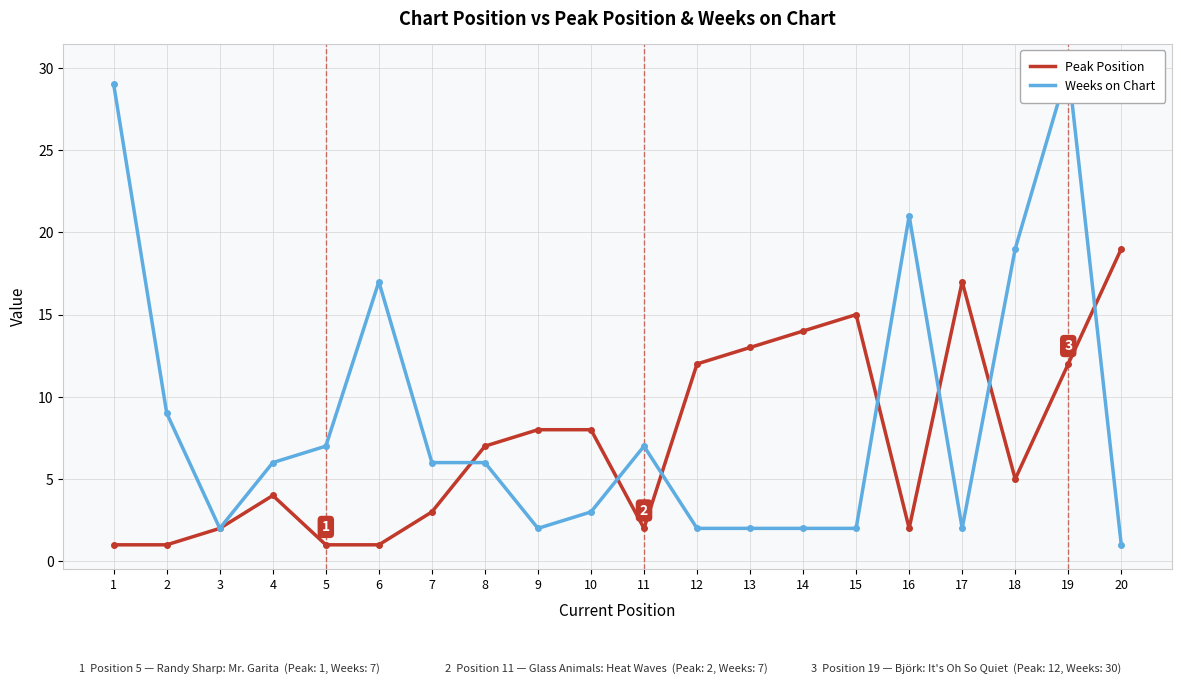

How many lines are shown in the chart?

2